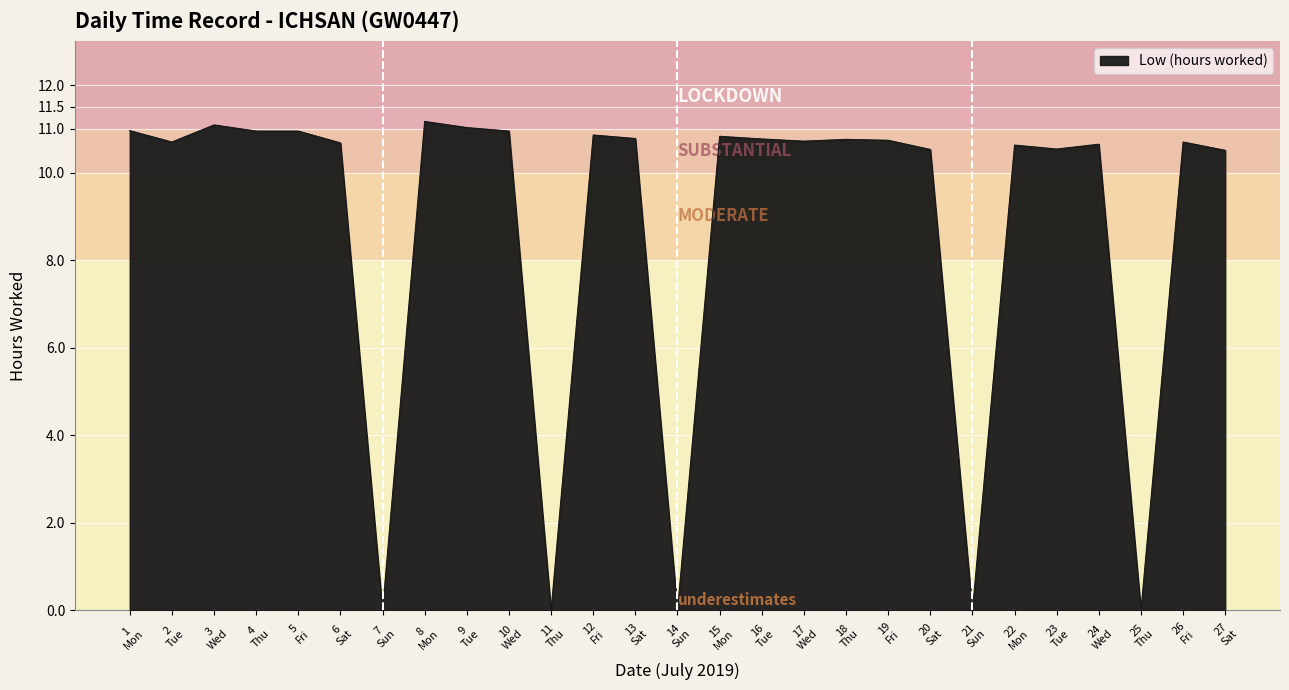

What is the greatest value displayed?

11.2